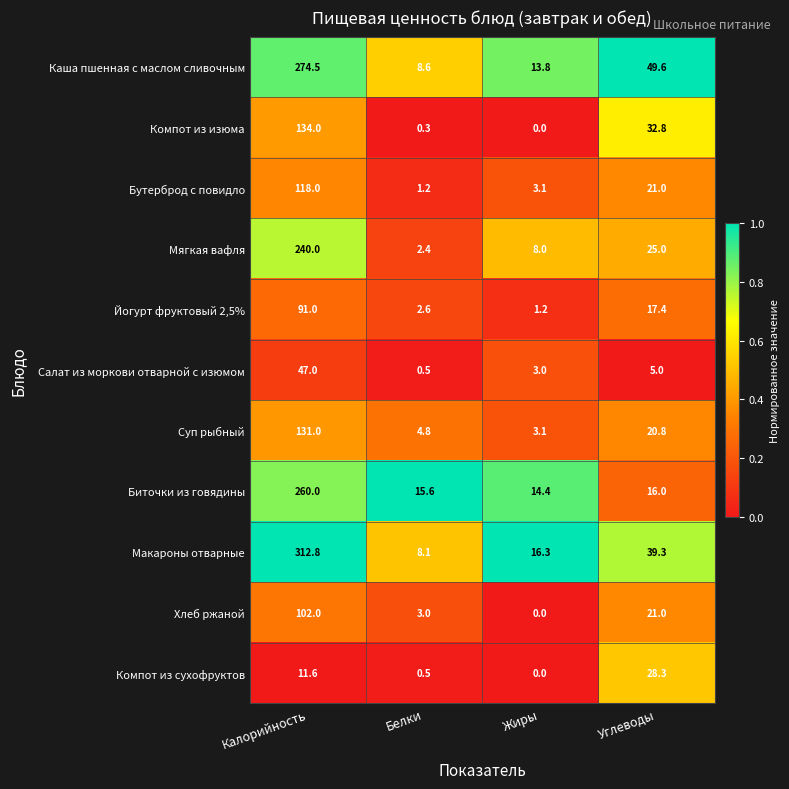

What is the maximum value shown in the chart?

312.8